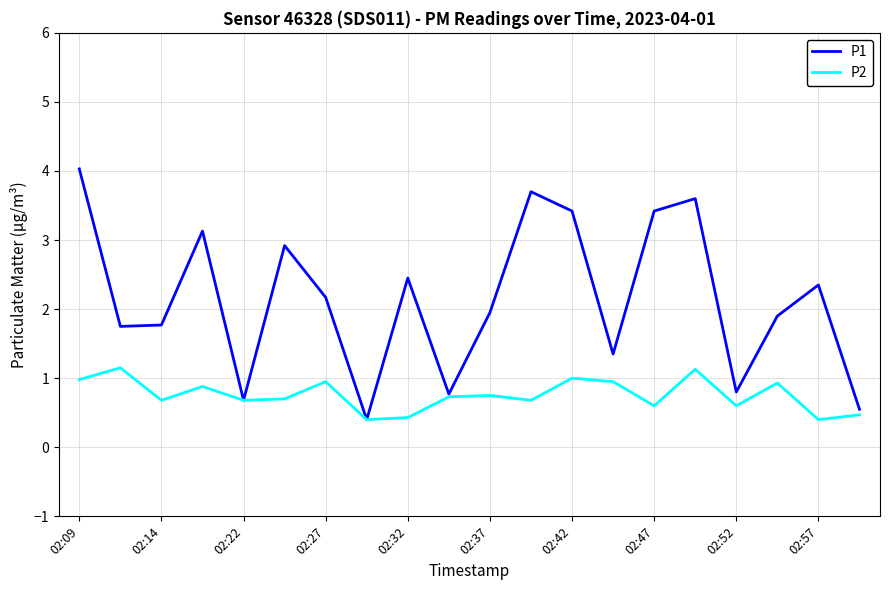

Rank the series by their maximum value, from lowest to highest.

P2, P1